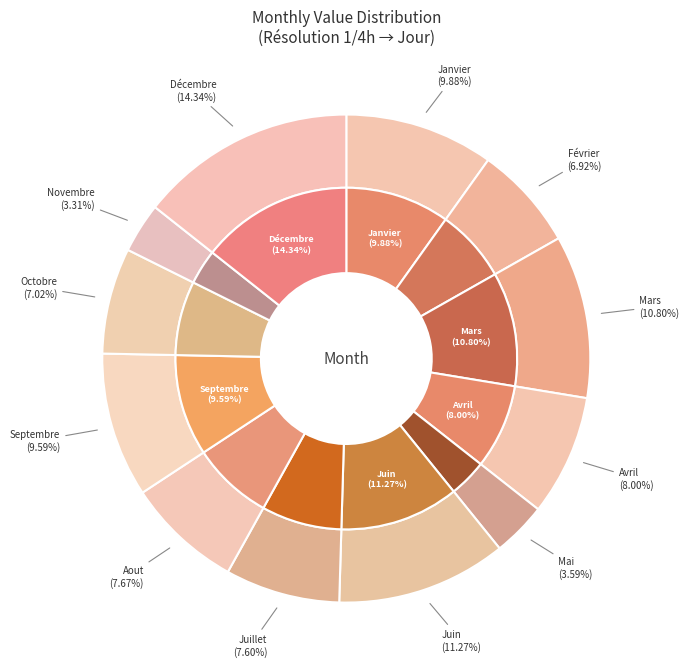

Which category has the smallest portion of the pie?

Novembre